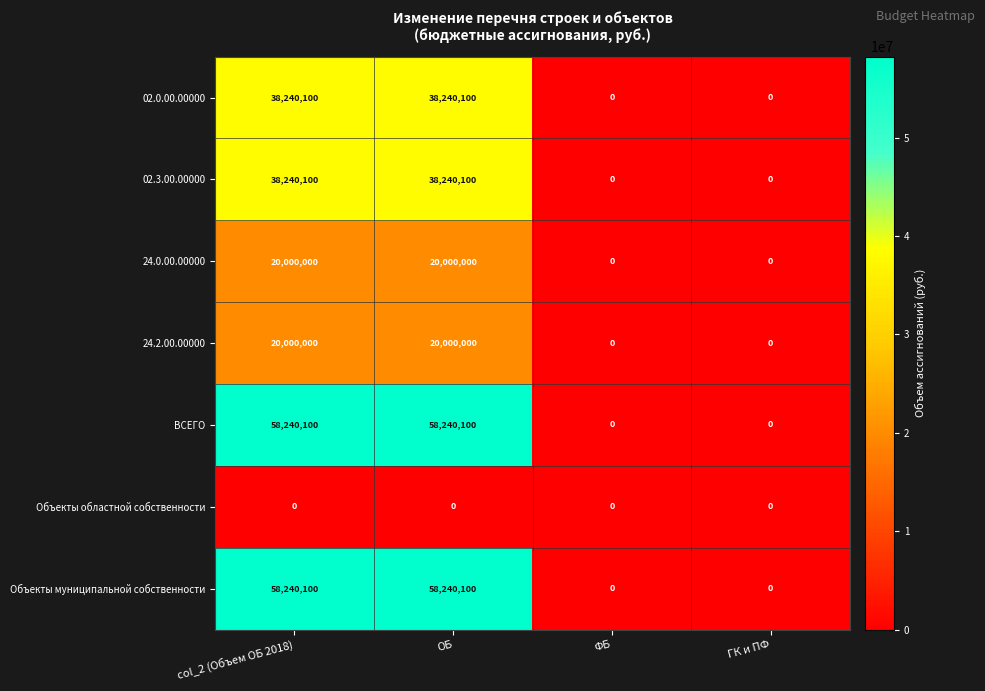

How many distinct data groups are displayed?

7